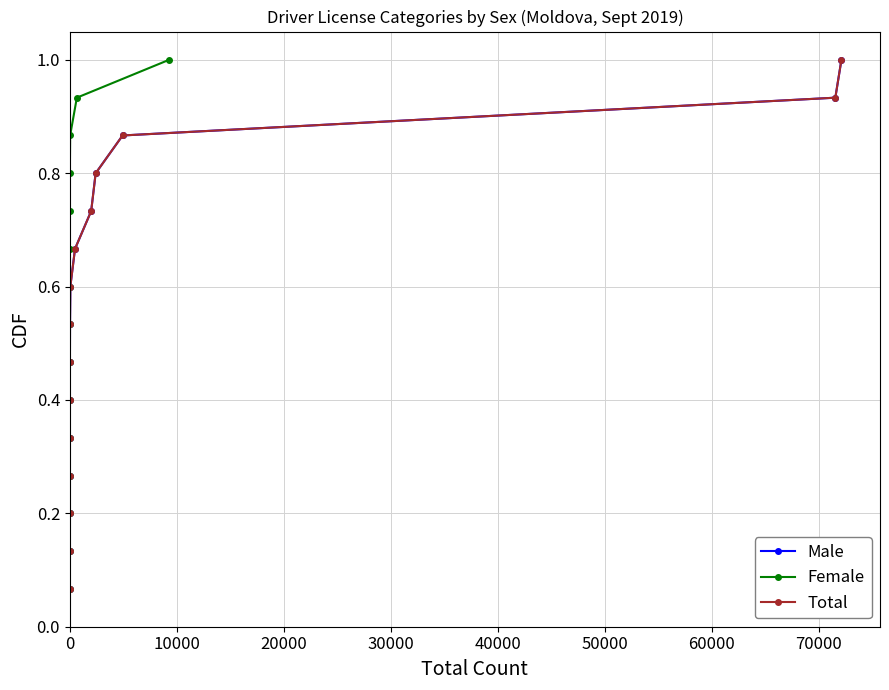

True or false: Total and Male cross at least once.

False